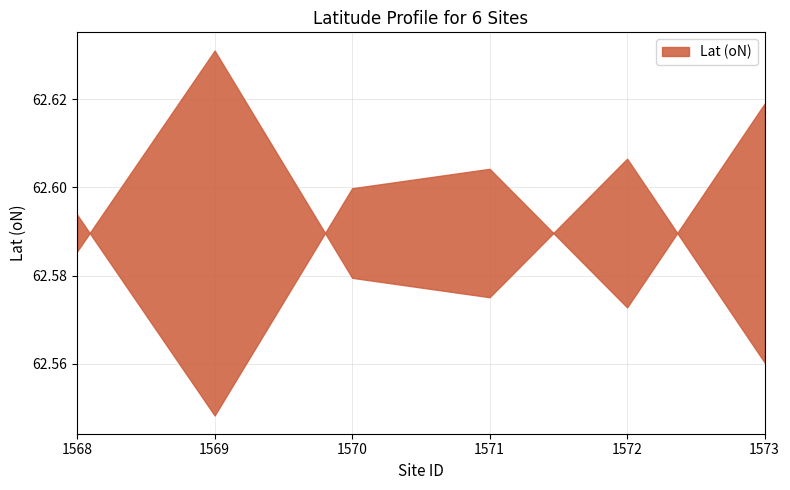

At which category does the data reach its first local valley?

1569